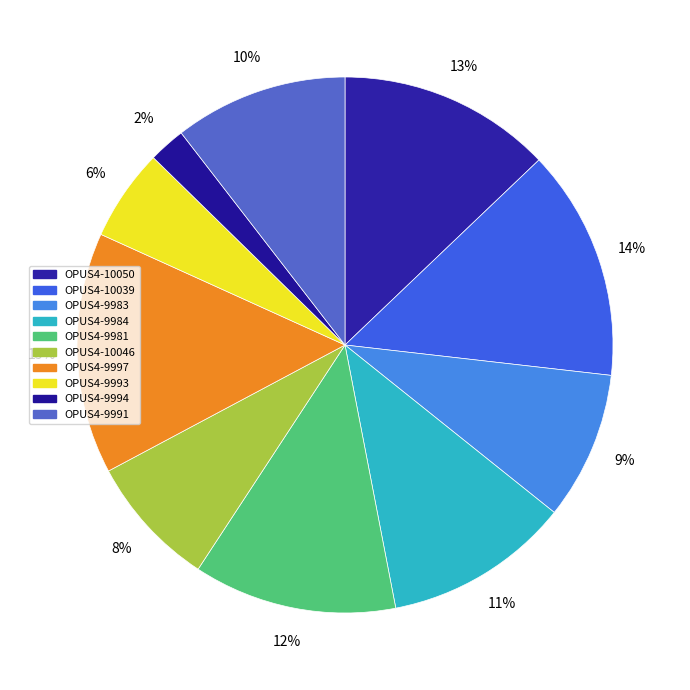

True or false: OPUS4-9997 accounts for 15% of the total.

True